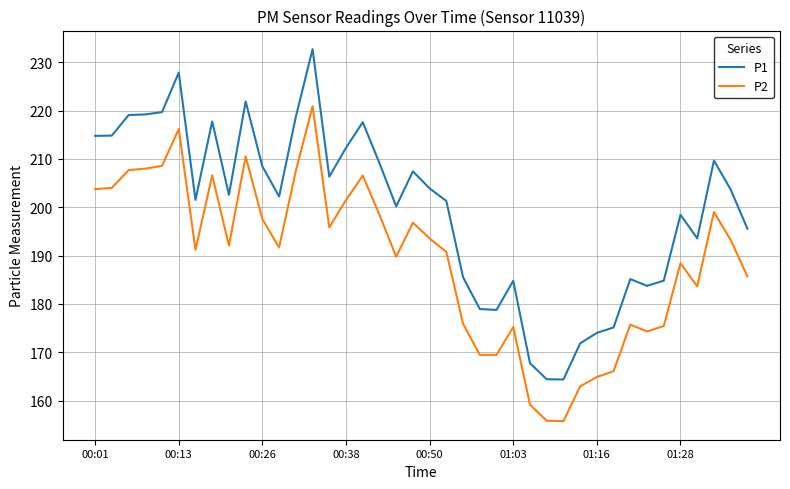

Which series has the largest total across all categories?

P1